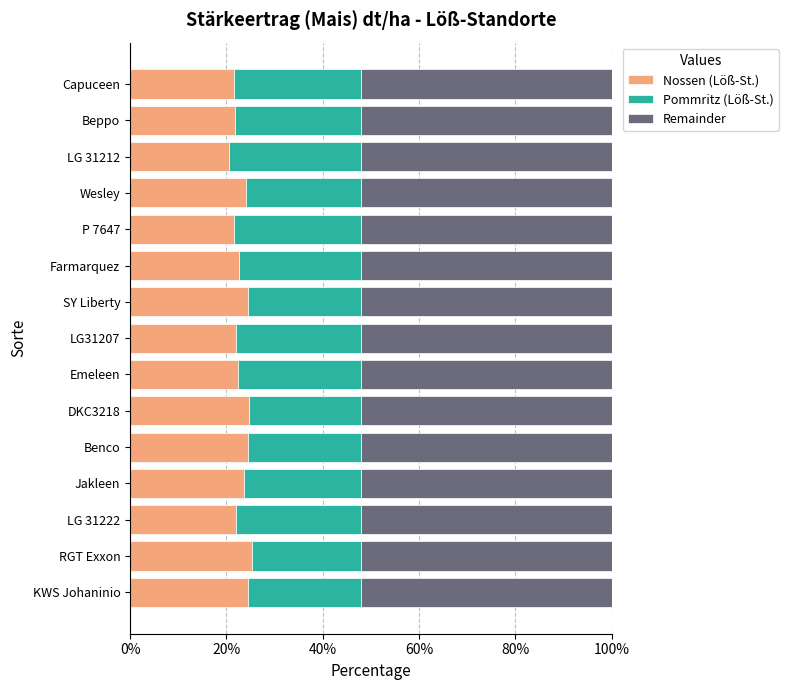

What is the total value across all series at Wesley?

100.0